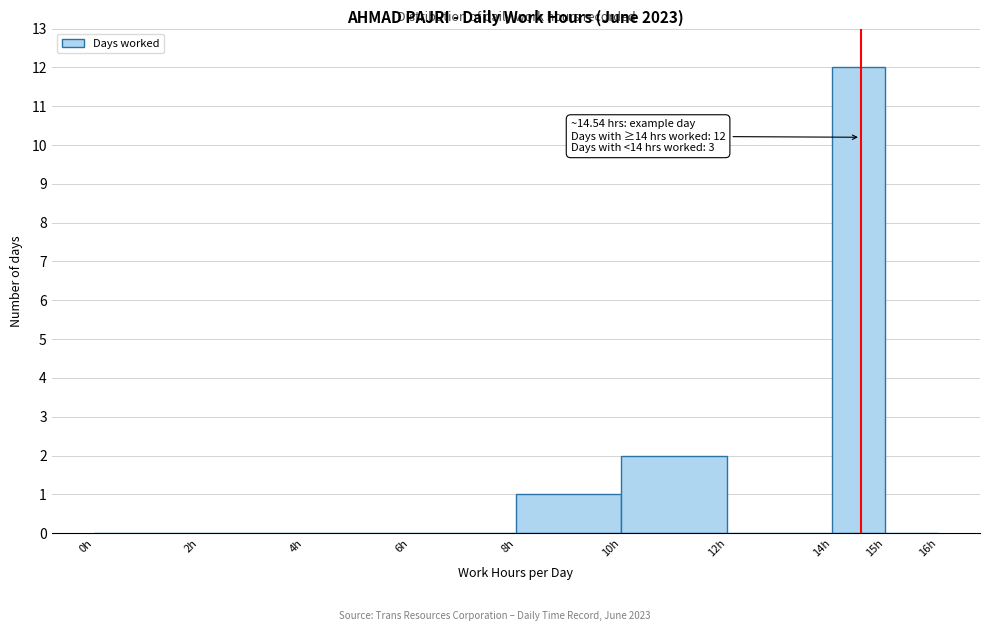

Over which range of the x-axis is the bar tallest?

14 to 15